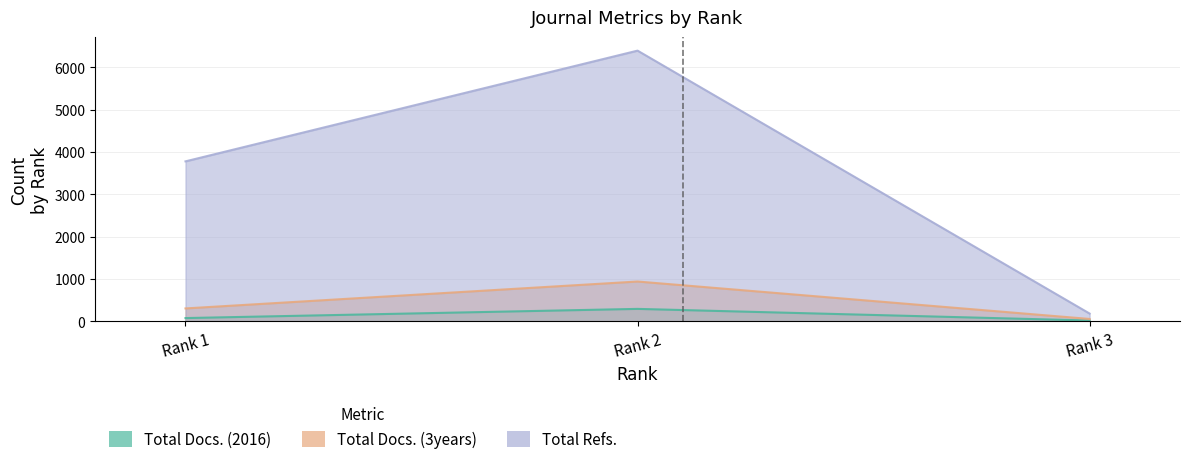

What is the minimum value shown in the chart?

17